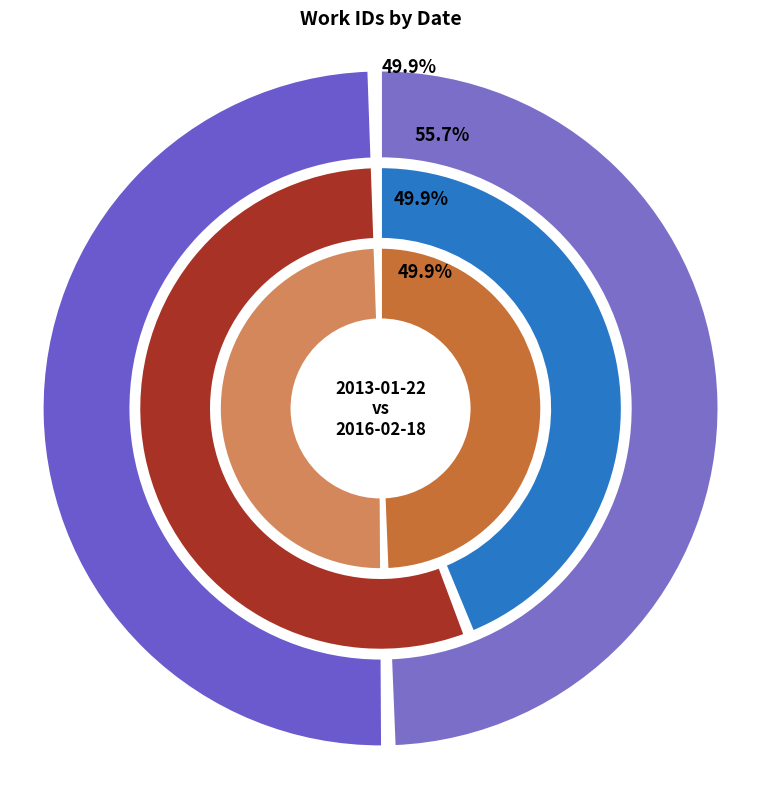

Which slice is the smallest?

2013-01-22